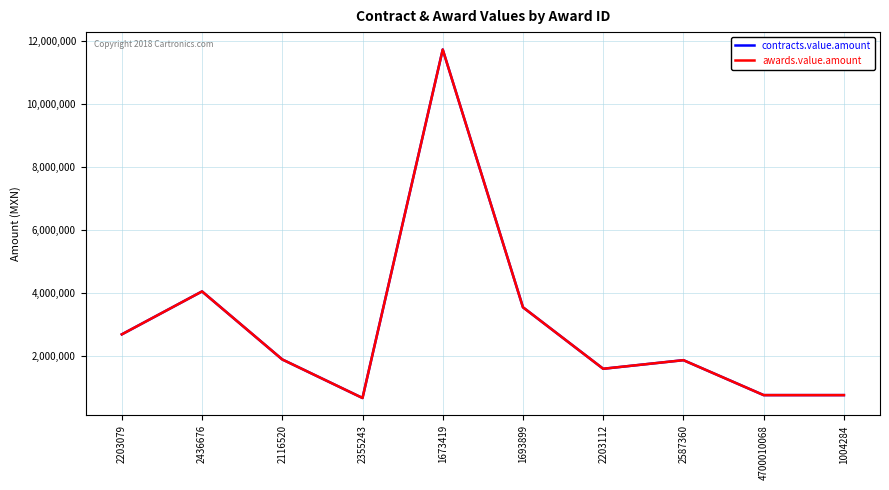

Does the chart display data point markers on the line(s)?

No